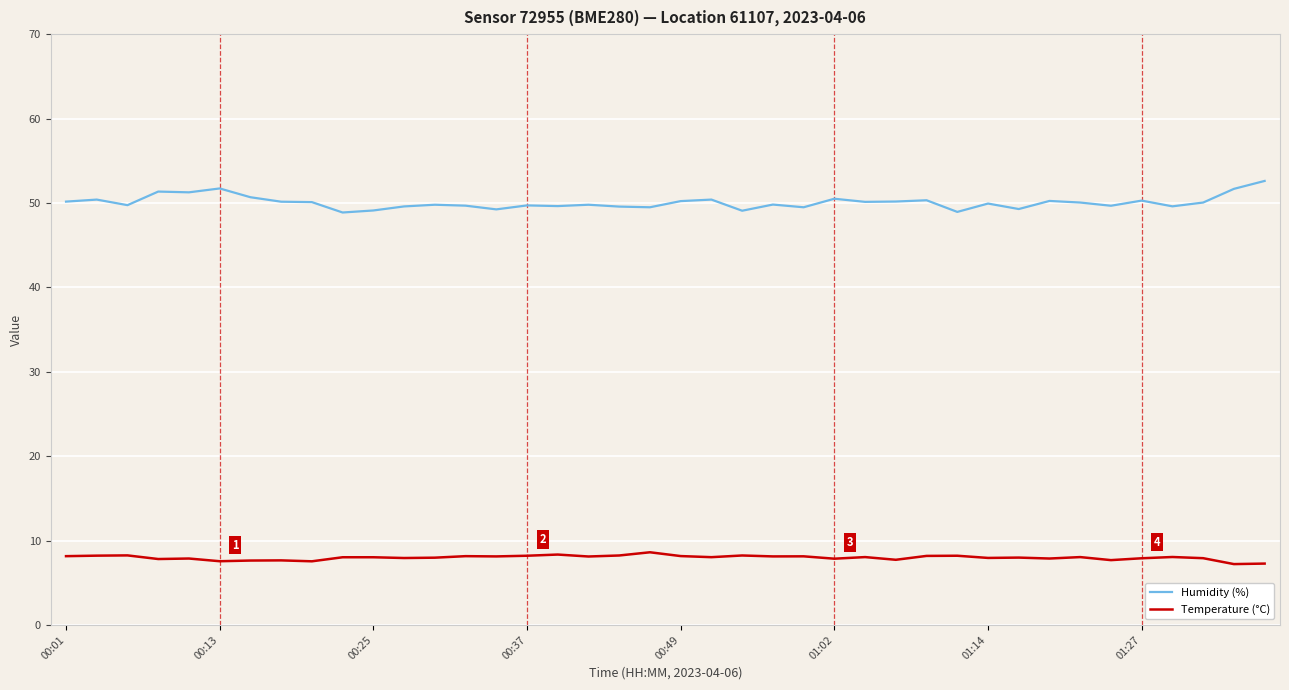

Count the number of categories in the chart.

40